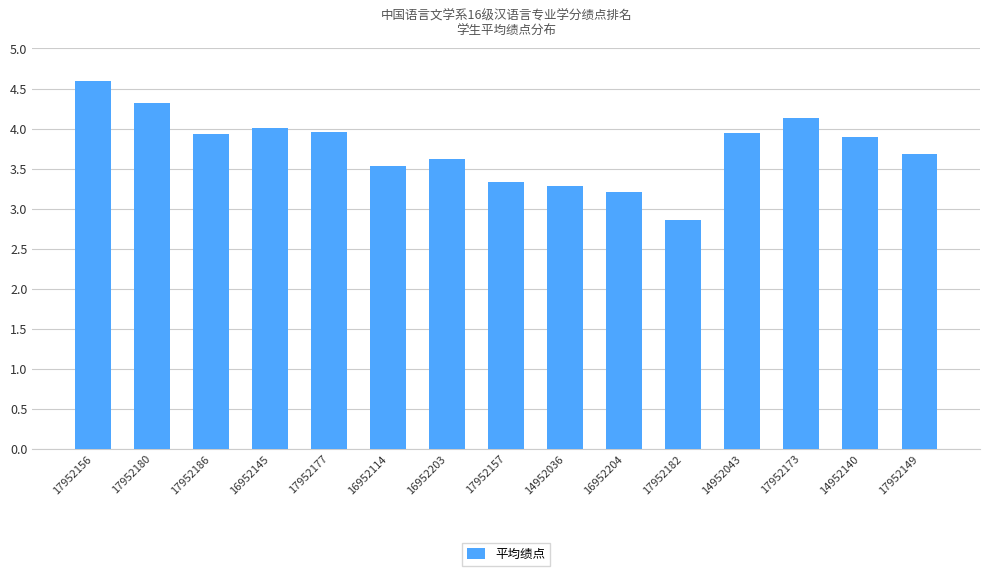

Read the value at 16952114.

3.5